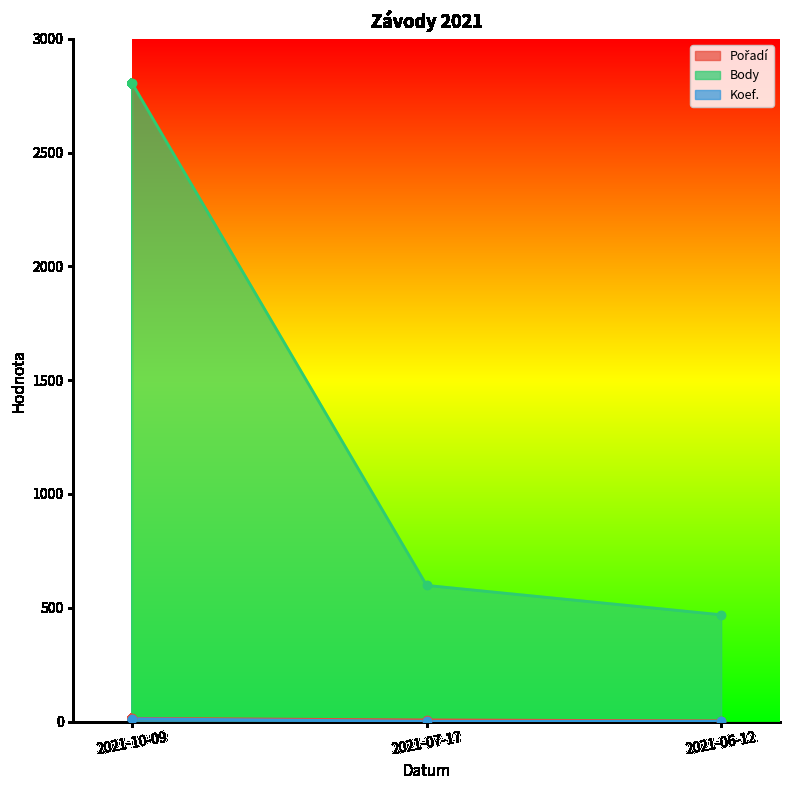

What are all the series names shown in the legend?

Pořadí, Body, Koef.